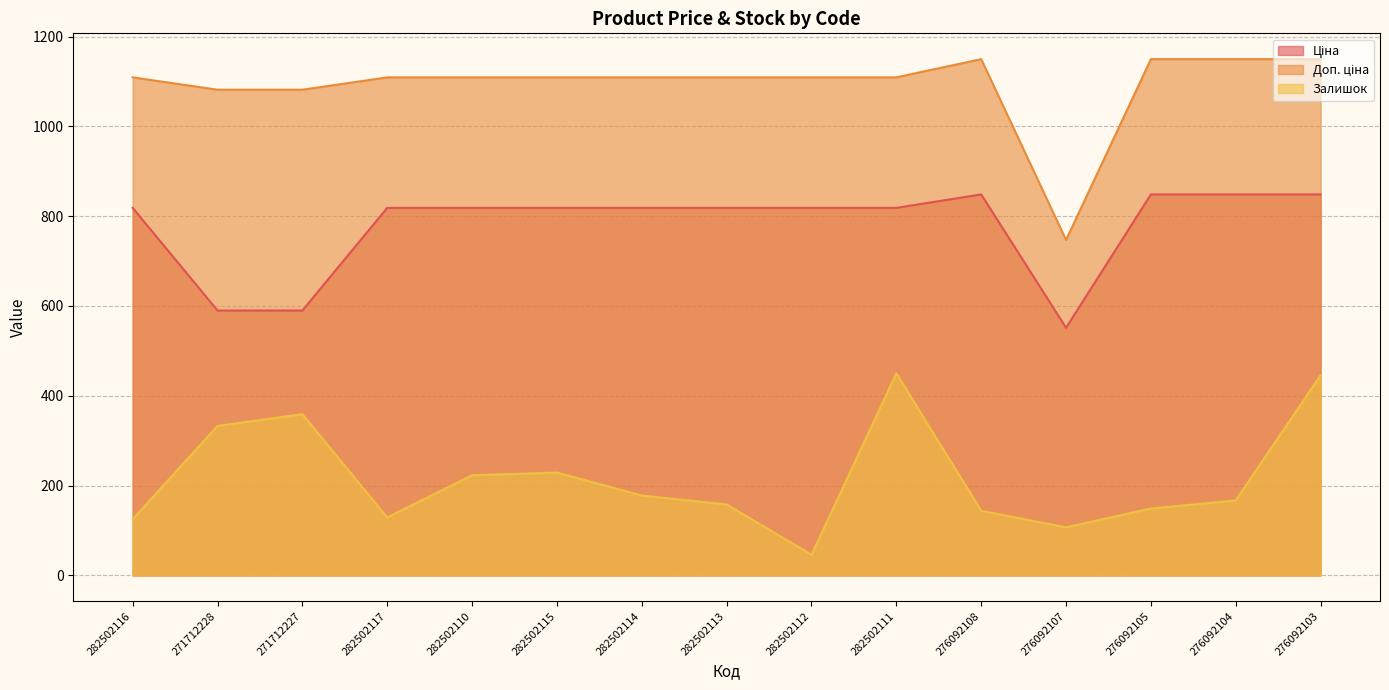

At how many categories does at least one series exceed 592?

15